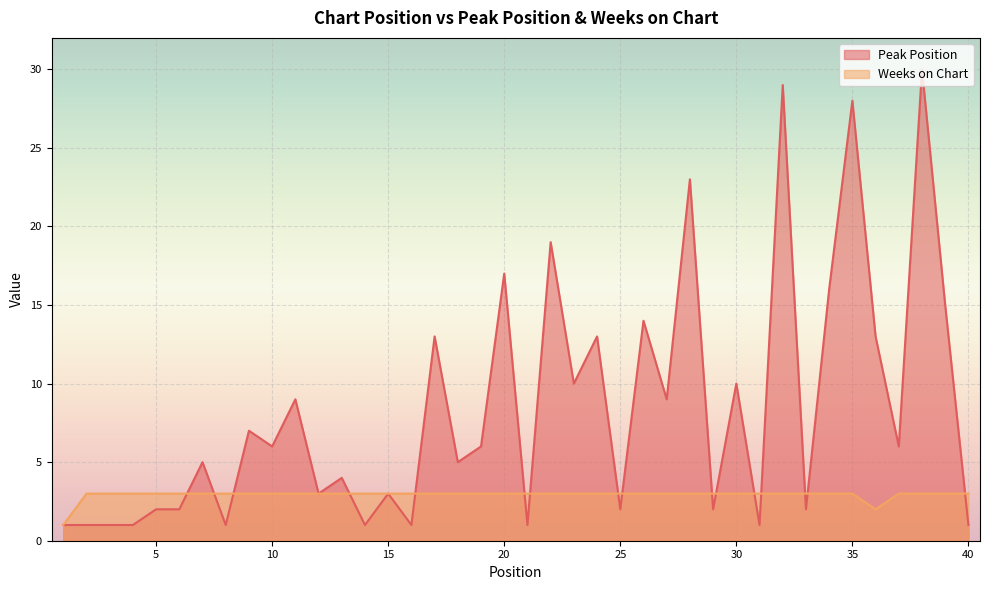

At which label is Peak Position closest to 15?

39